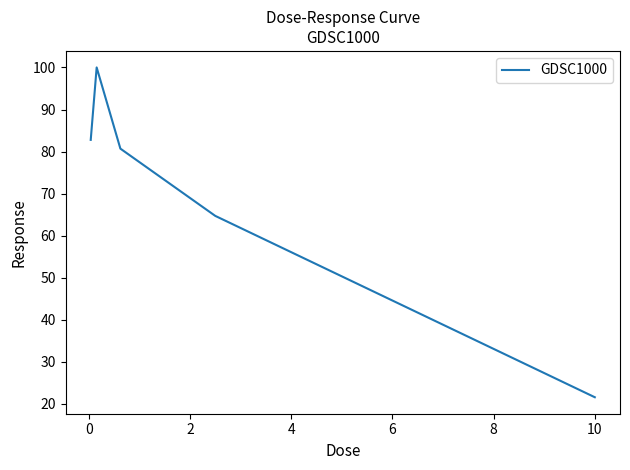

How many distinct data groups are displayed?

1